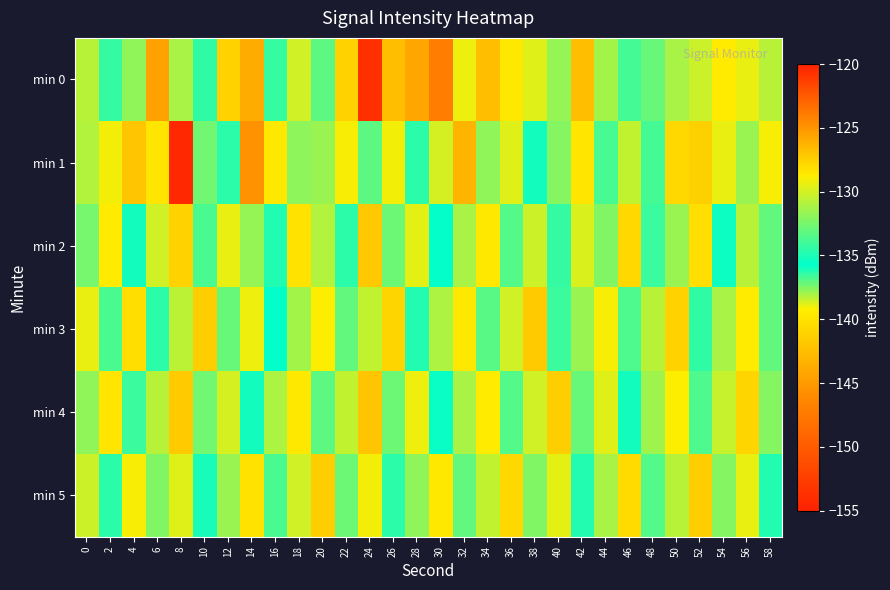

Rank the series by their maximum value, from lowest to highest.

min 5, min 3, min 2, min 4, min 0, min 1